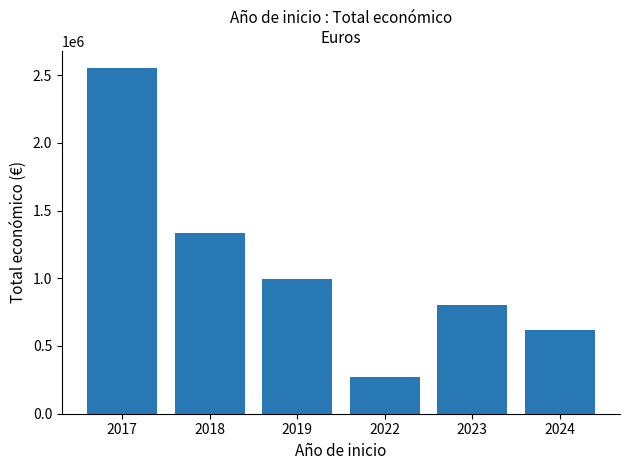

True or false: the data shows 399876 at 2022.

False